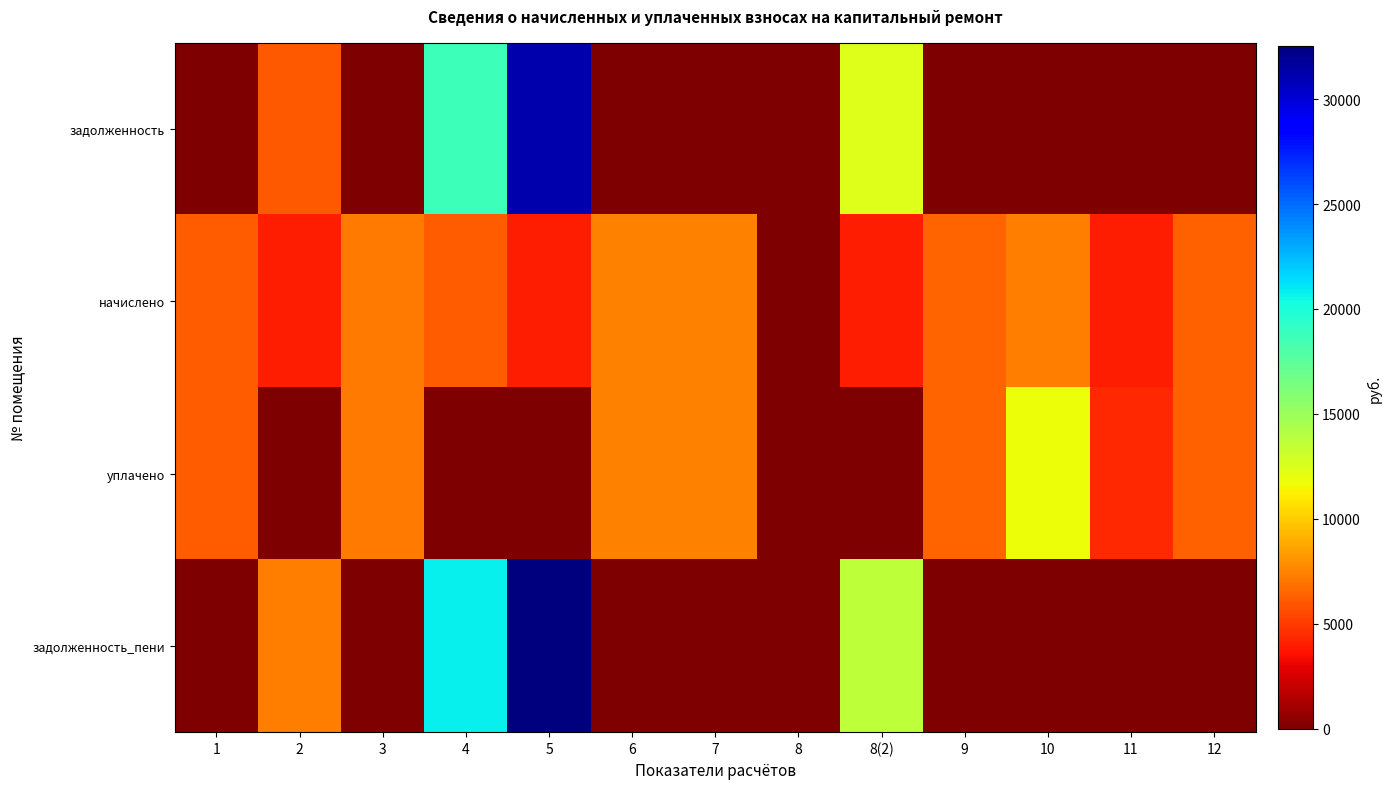

What is the total value across all series at 7?

14928.4